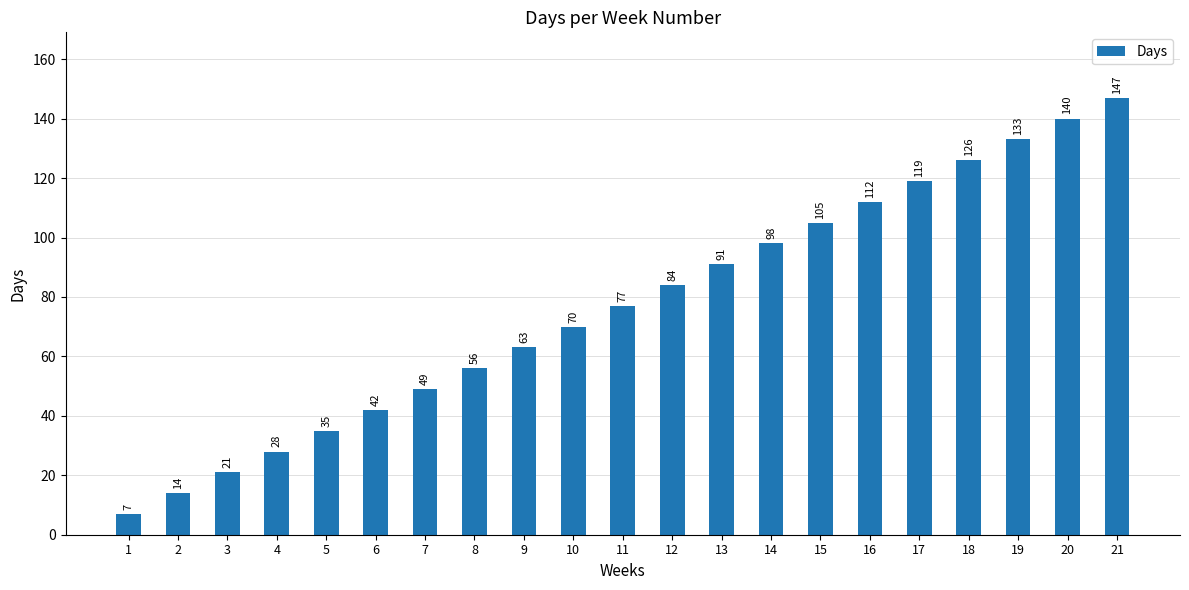

How many series are shown in this chart?

1